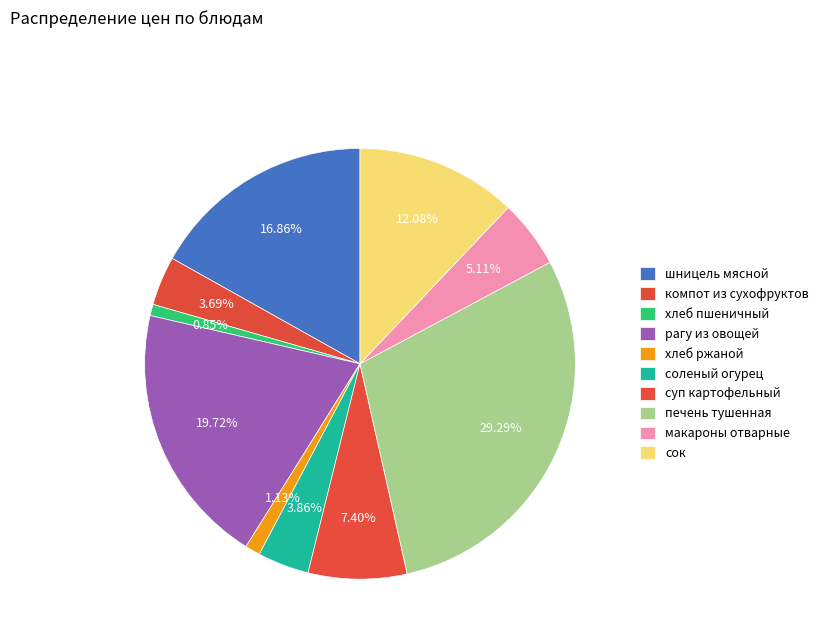

How many slices are in this pie chart?

10